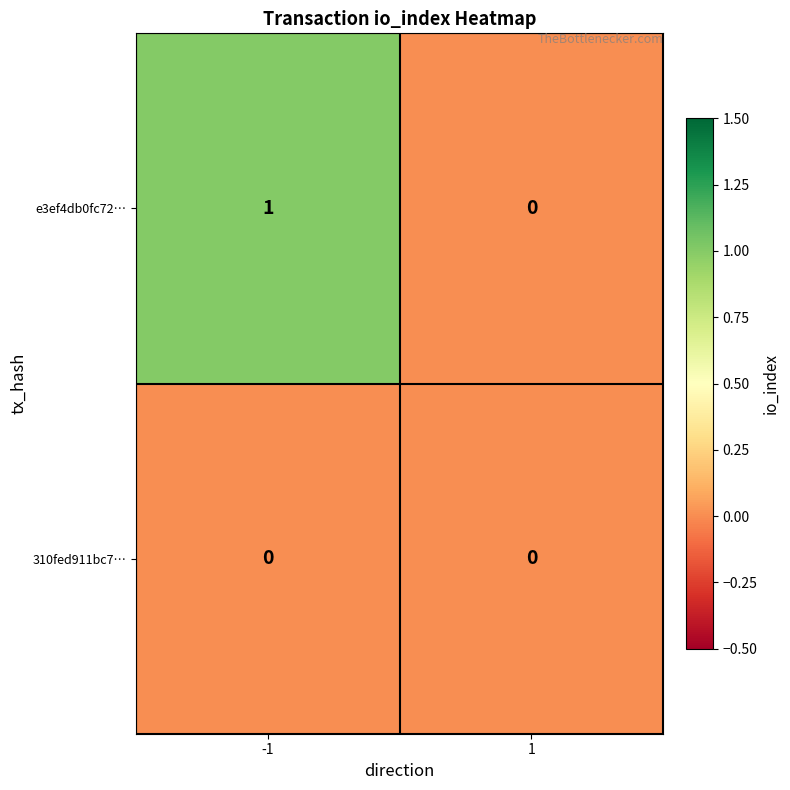

Reading left to right, transcribe all the data shown in this chart.

e3ef4db0fc72…: 1	0
310fed911bc7…: 0	0